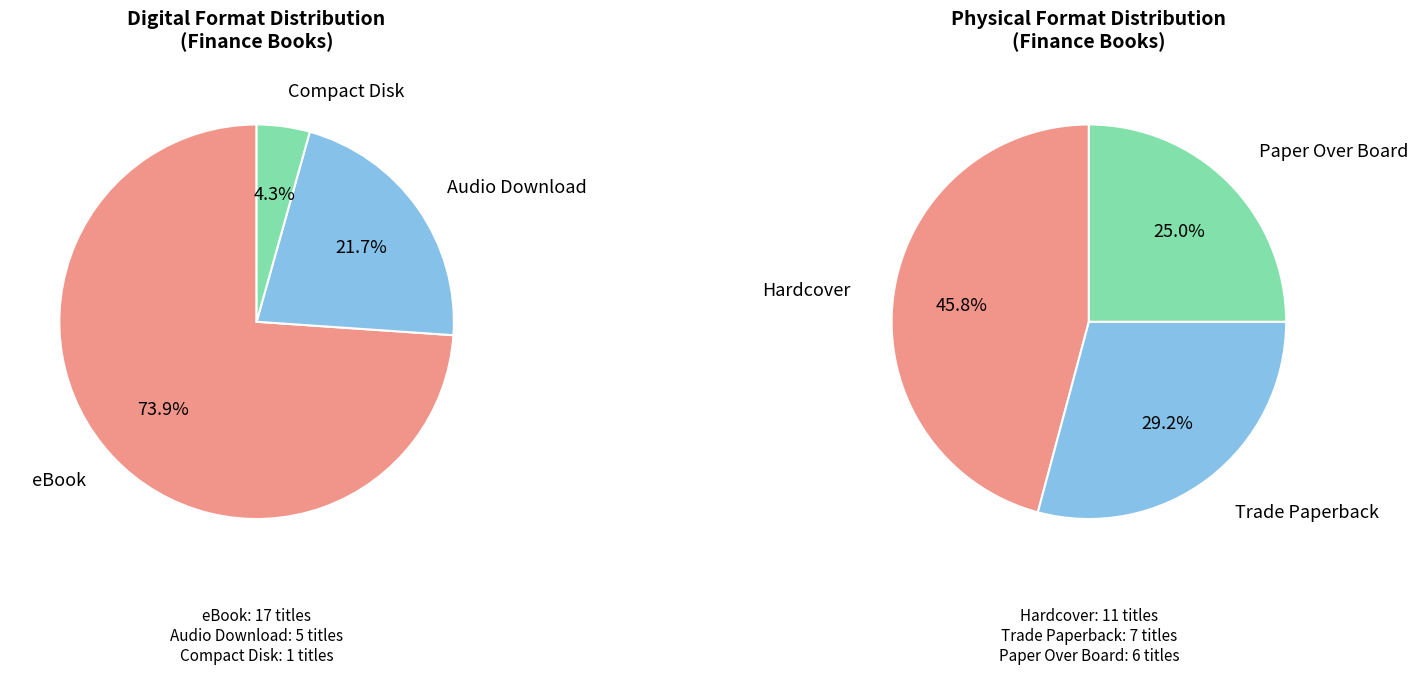

Rank the categories by value from lowest to highest.

Compact Disk, Audio Download, Paper Over Board, Trade Paperback, Hardcover, eBook